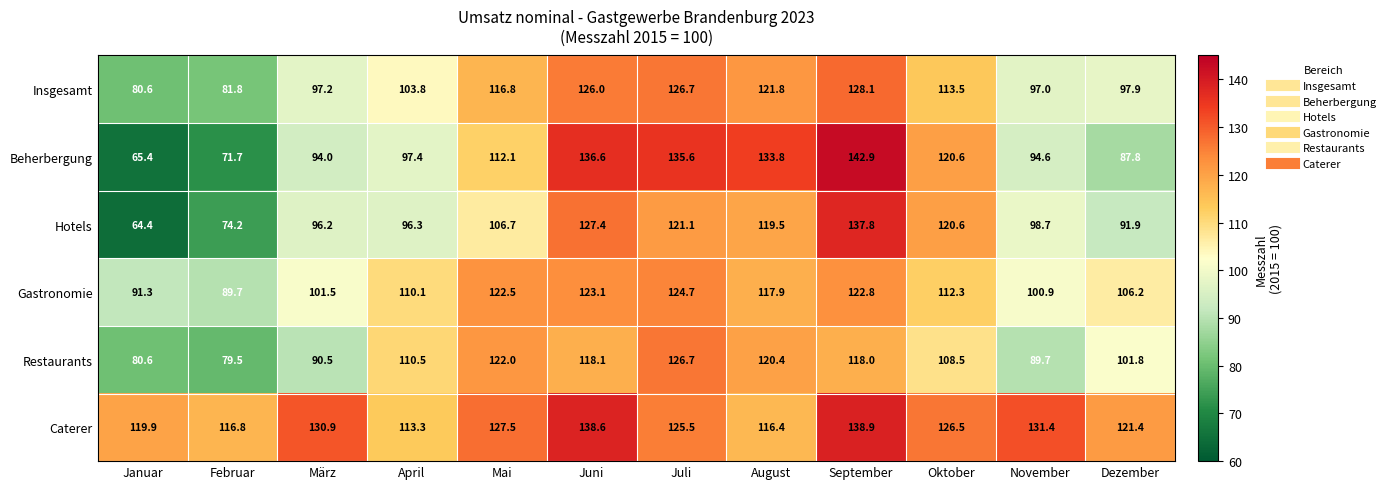

The Beherbergung series shows 52.6 at Oktober. True or false?

False